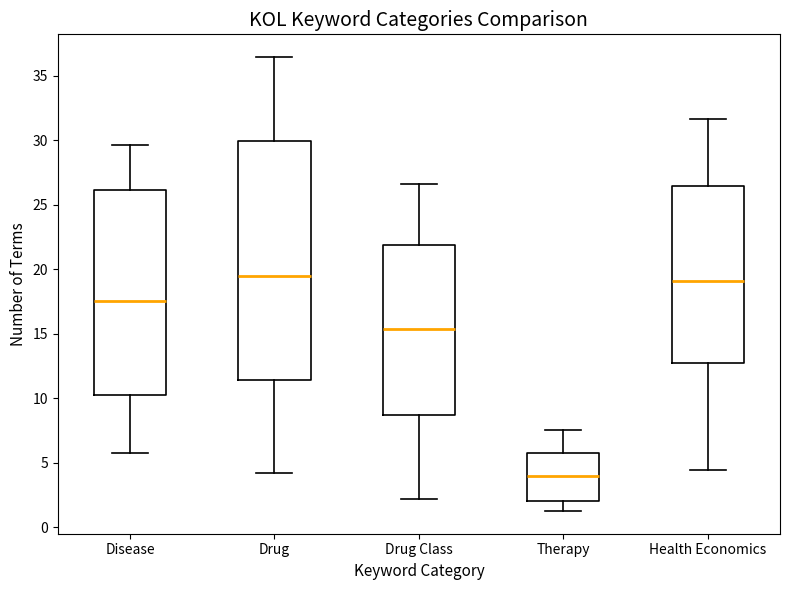

Where is the lower edge of the box for Disease on the y-axis? The values are not printed on the chart, so give them approximately, as read against the axis.

10.5